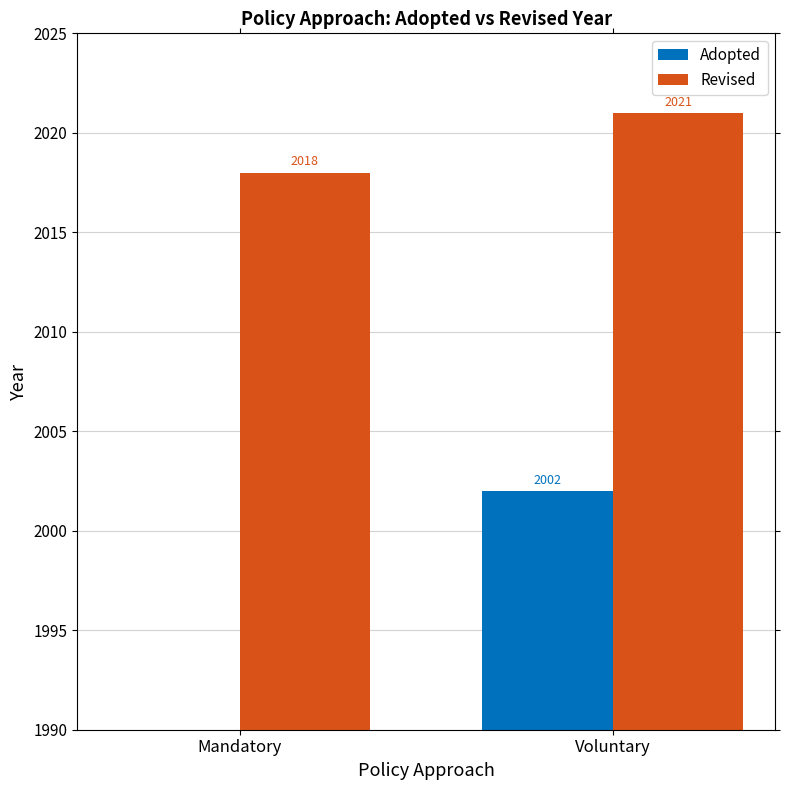

What value does the Revised series have at Voluntary?

2021